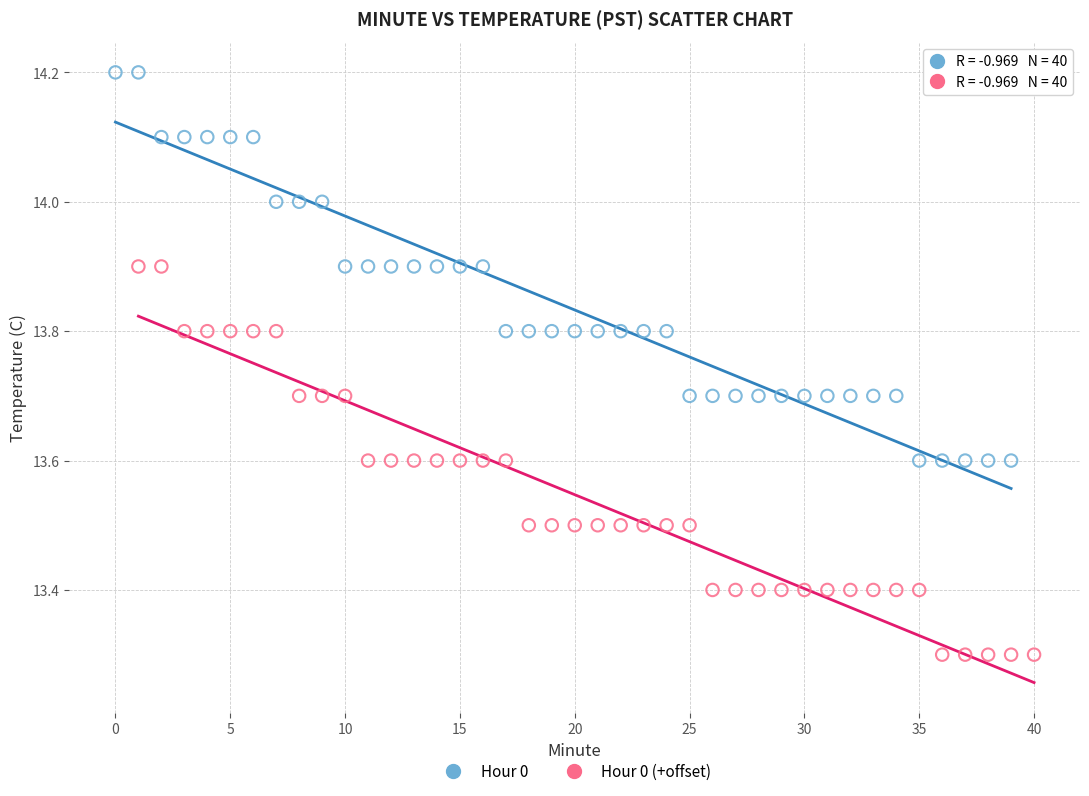

Which series contains the lowest Y value?

Hour 0 (+offset)